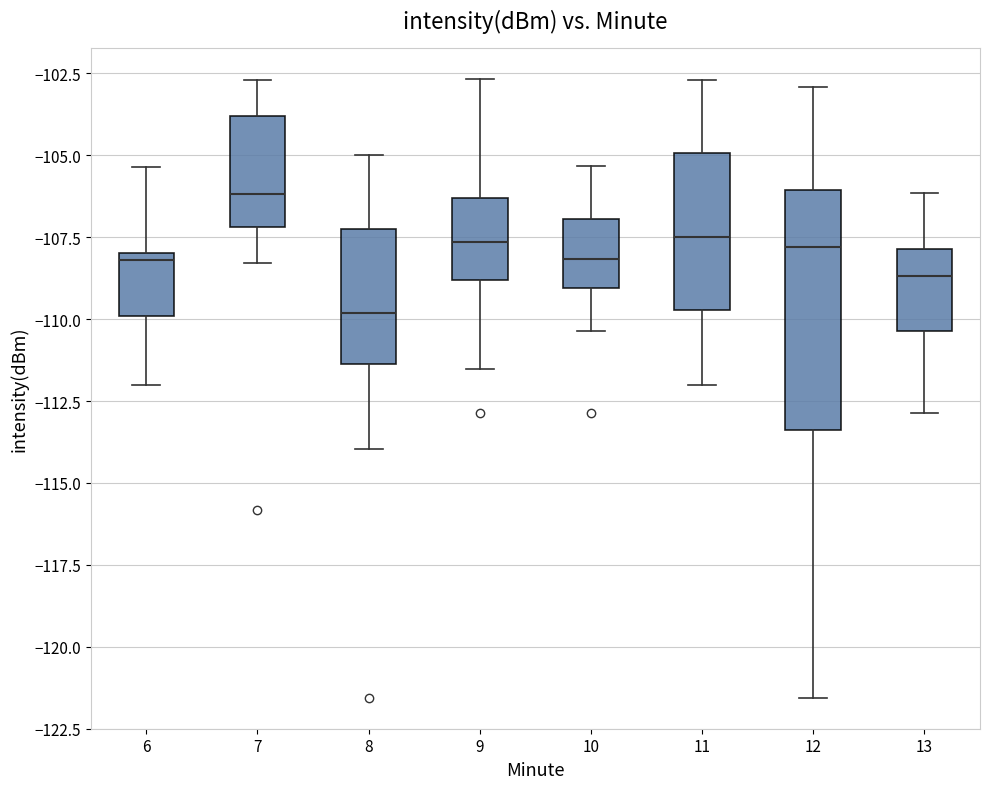

Where is the lower edge of the box at x = 7 on the y-axis? The values are not printed on the chart, so give them approximately, as read against the axis.

-107.0